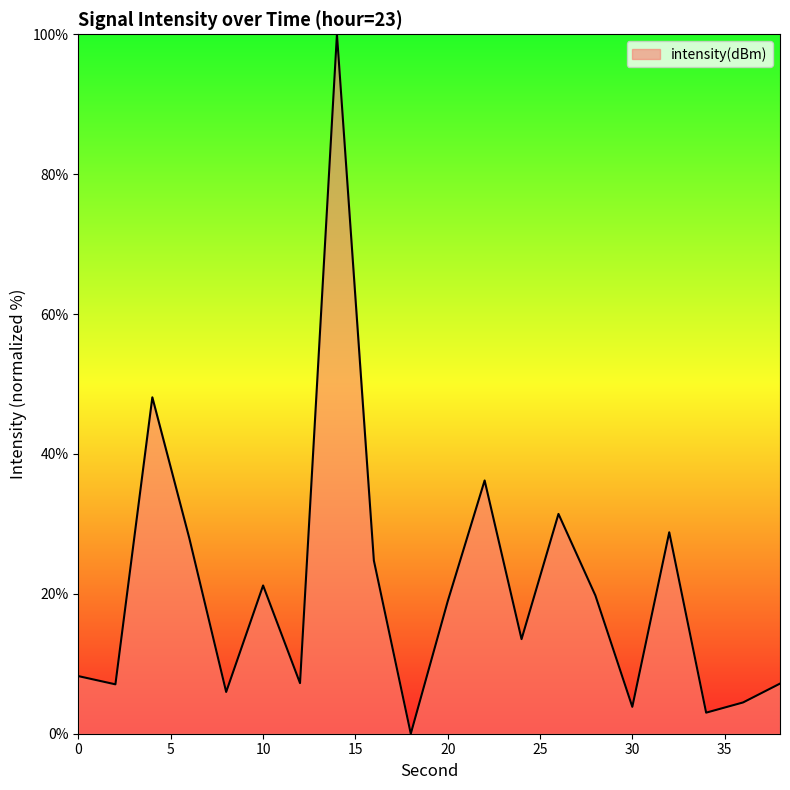

What is the difference between the maximum and minimum values?

100.0